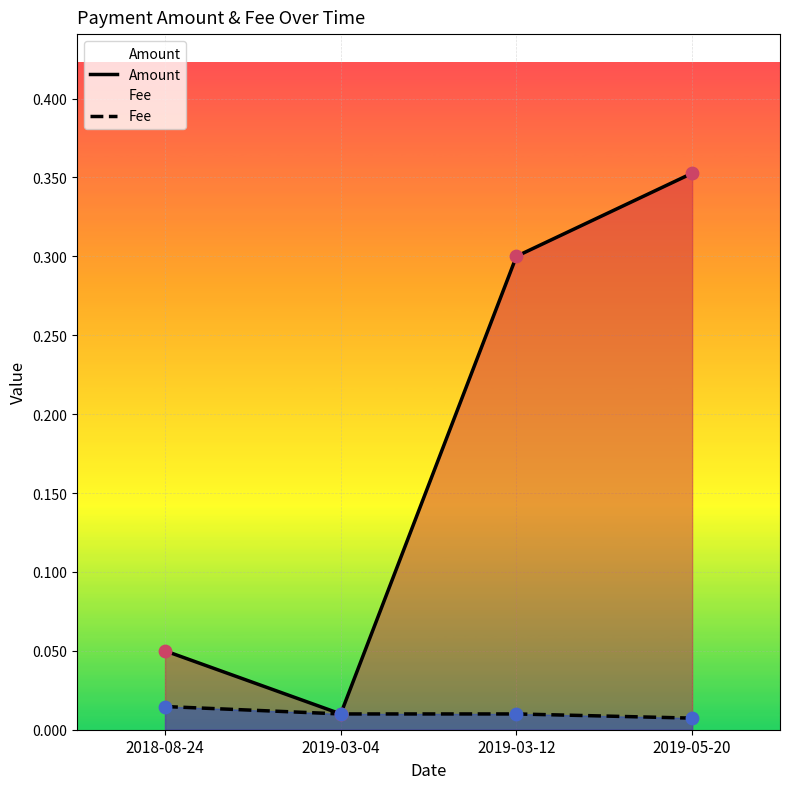

At which category is the sum across all series the highest?

2019-05-20